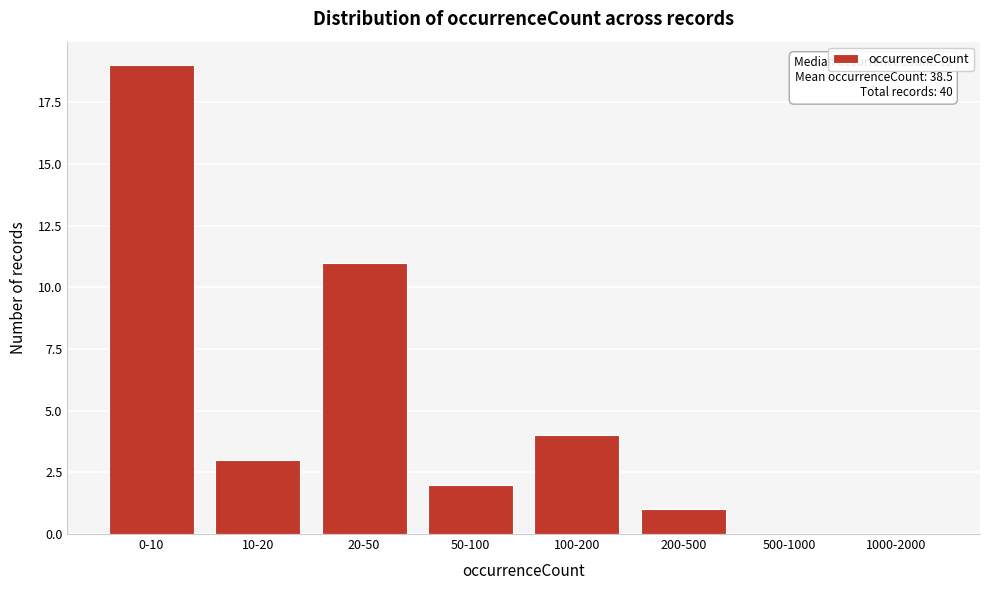

Reading right to left, extract all data points from this chart.

1000-2000=0	500-1000=0	200-500=1	100-200=4	50-100=2	20-50=11	10-20=3	0-10=19